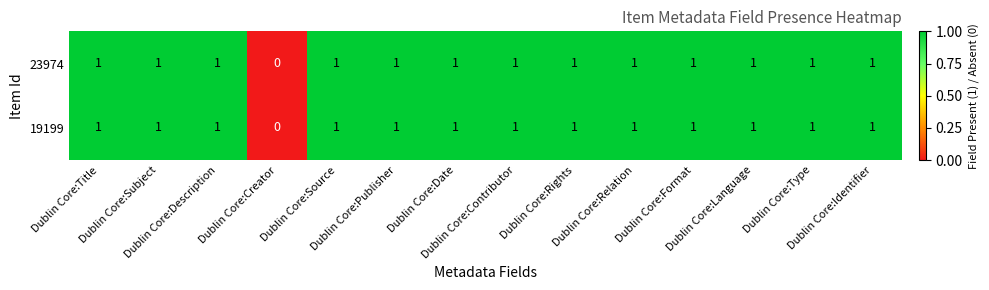

Count the 23974 values in the range 1 to 2.

13